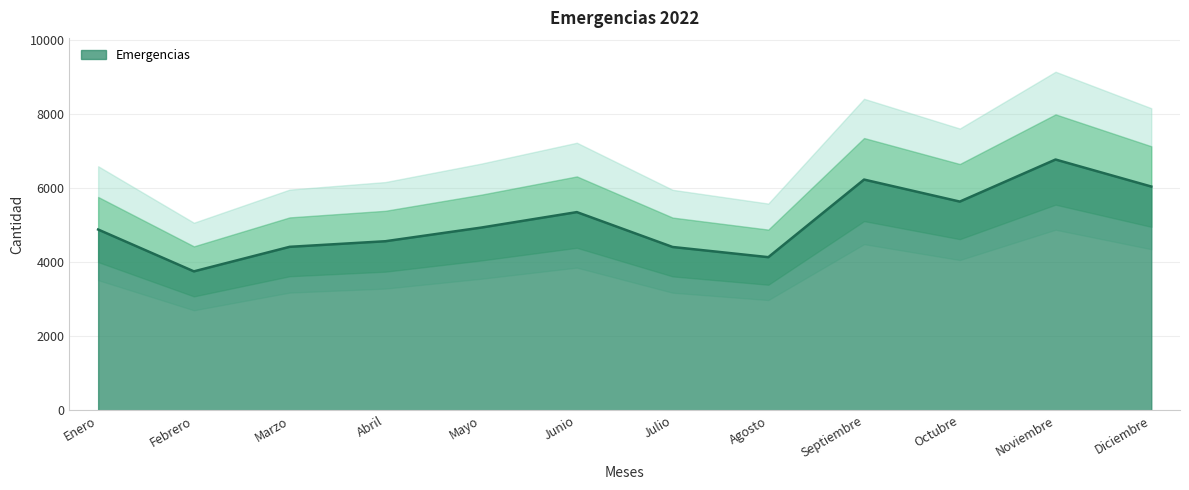

Reading right to left, list all the values displayed in this chart.

Diciembre=6039	Noviembre=6768	Octubre=5633	Septiembre=6227	Agosto=4133	Julio=4408	Junio=5349	Mayo=4931	Abril=4563	Marzo=4412	Febrero=3750	Enero=4879